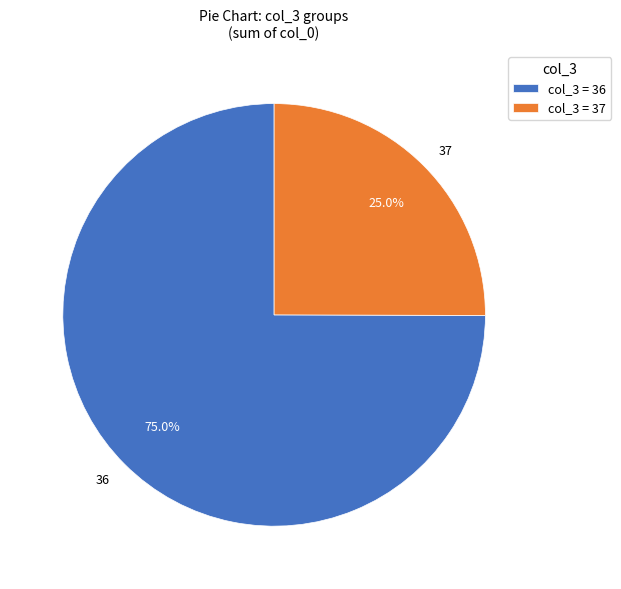

To the nearest percent, what portion does 36 represent?

75%